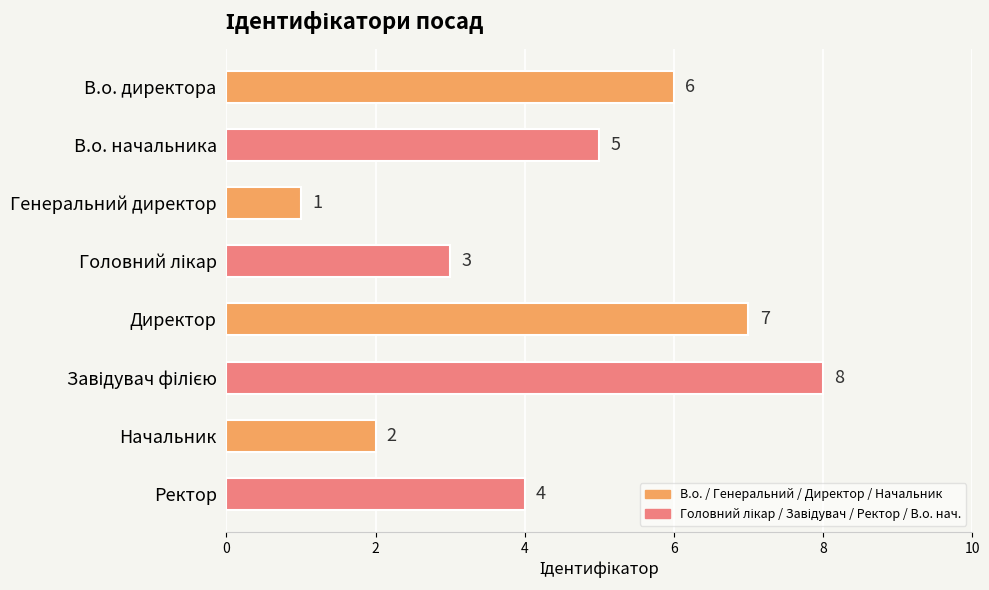

What is the value of the 1st bar from the top?

6